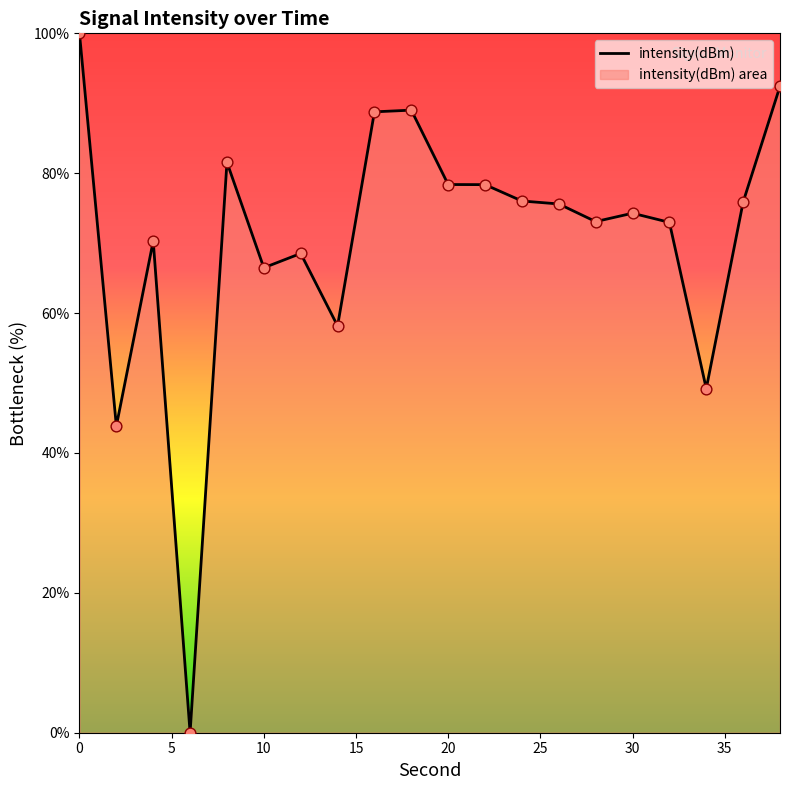

What is the change in value from 4 to 30?

+4.0